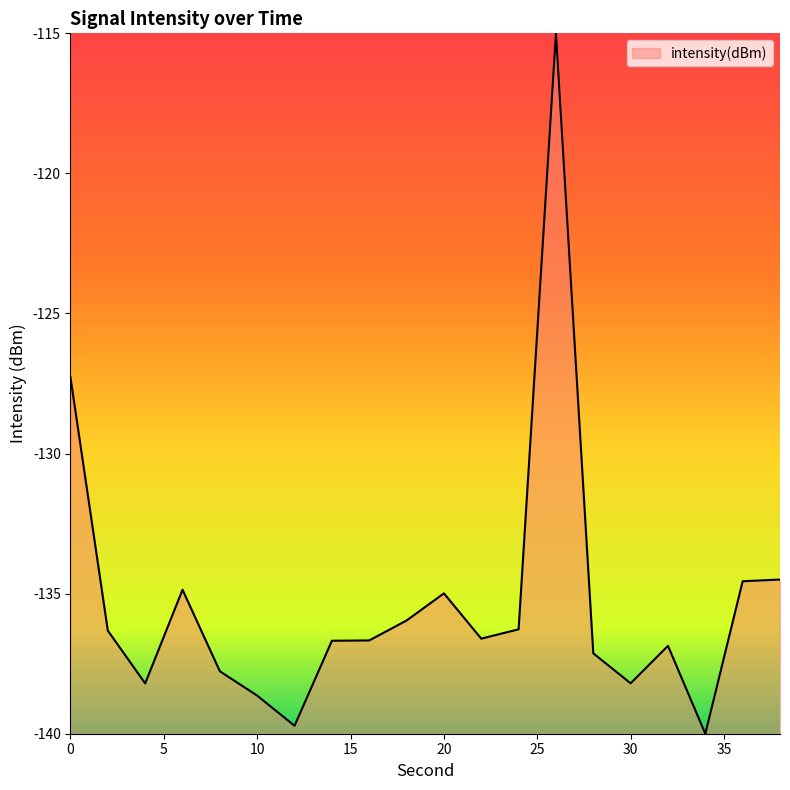

What is the difference between the maximum and minimum values?

25.0